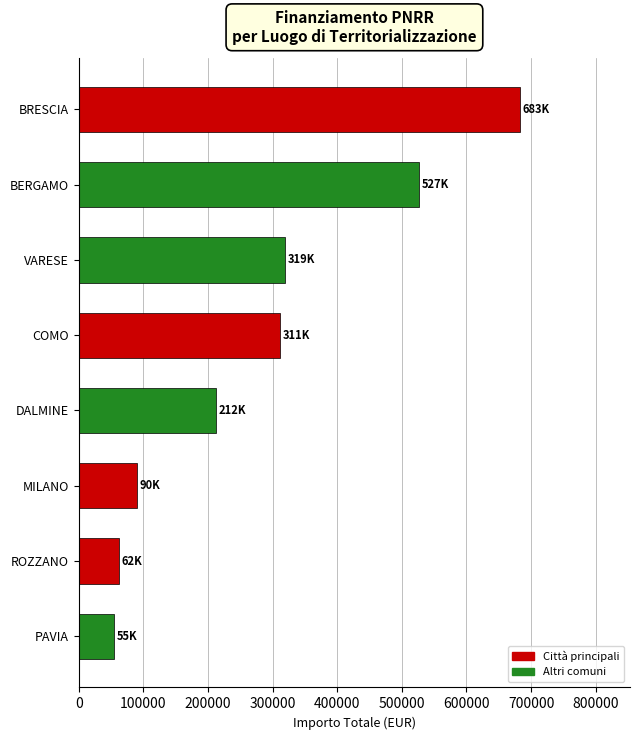

The chart shows a value of 132167.6 at COMO. True or false?

False